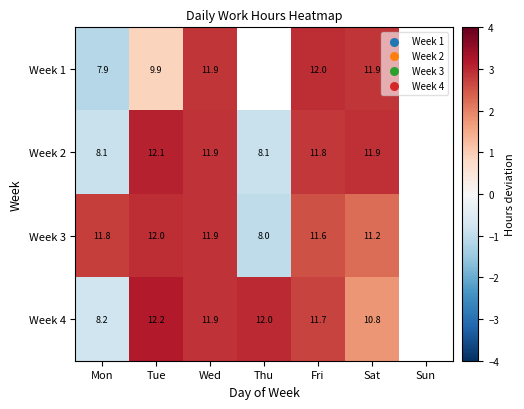

Between Fri and Sat, which series saw the biggest shift?

Week 4